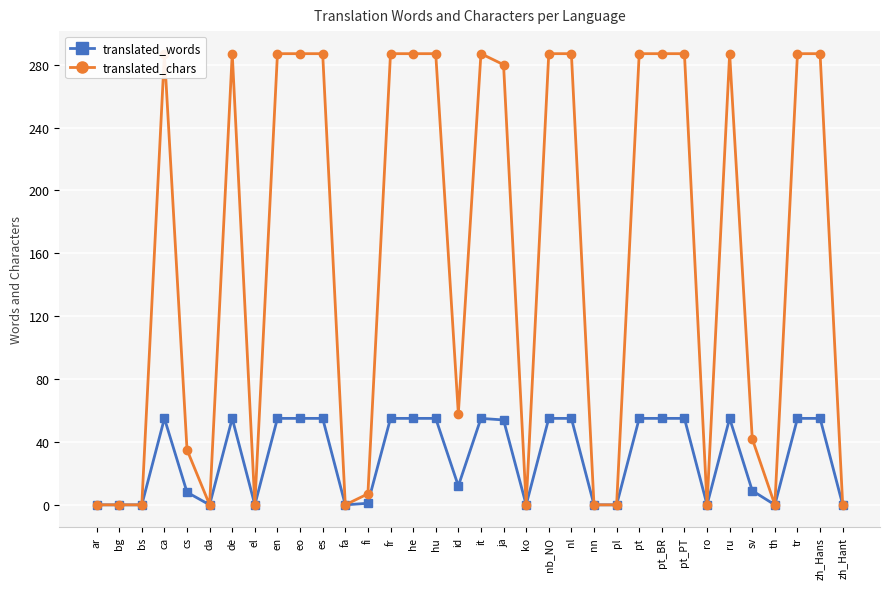

Is this an area chart (filled region under the line)?

No